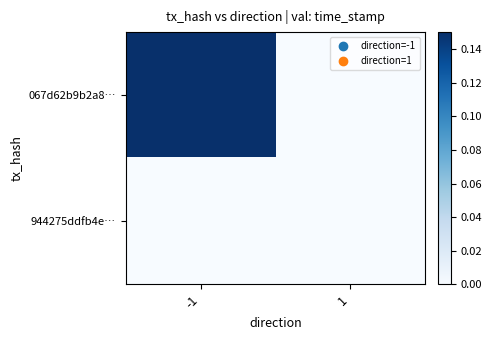

Rank the series at 1 from lowest to highest value.

067d62b9b2a8…, 944275ddfb4e…